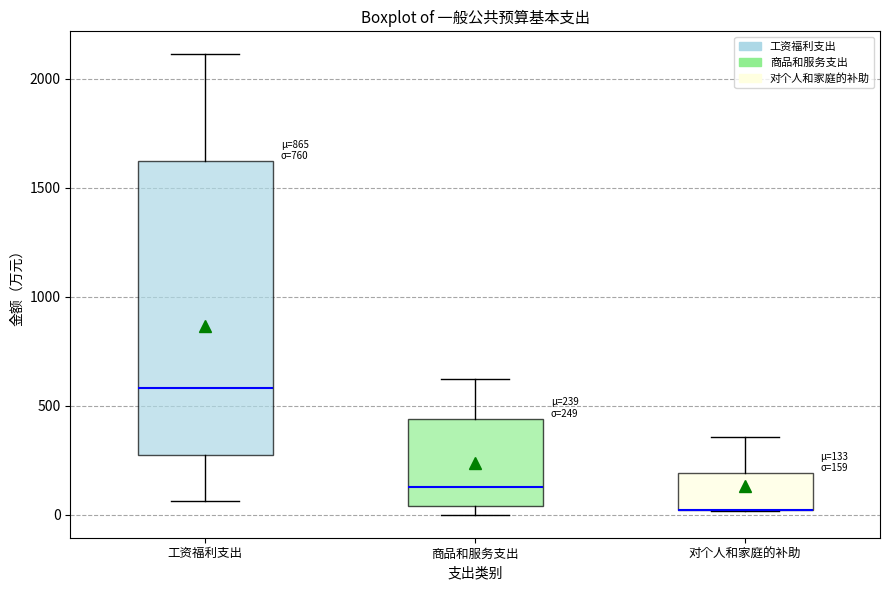

Comparing the boxes themselves (not the whiskers), which one is the tallest?

工资福利支出